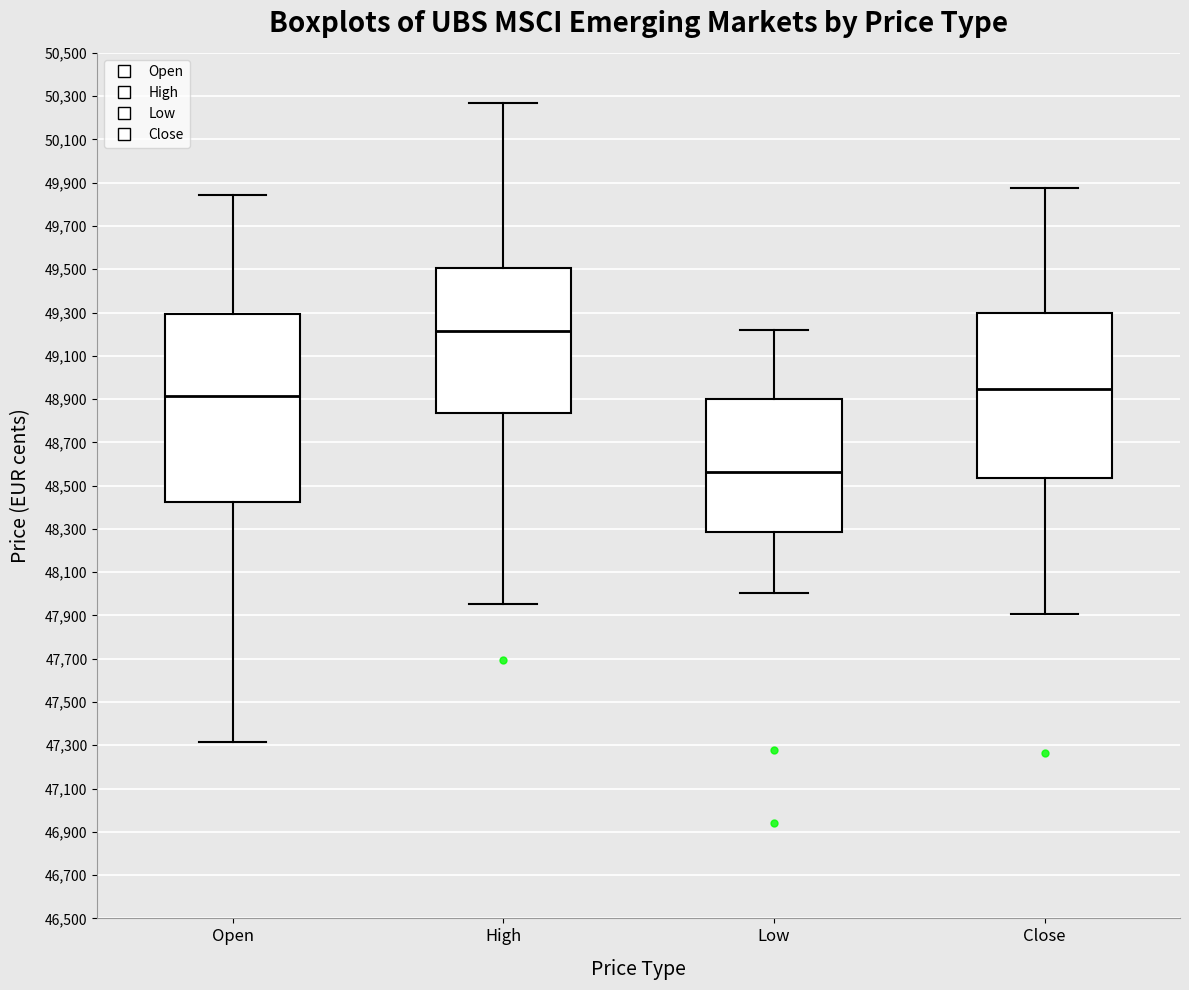

Reading left to right, read every box against the y-axis: the position of its median line, the range the box covers, and the ends of its whiskers. The values are not printed on the chart, so give them approximately, as read against the axis.

Open: median 48920, box 48420 to 49300, whiskers 47320 to 49840
High: median 49220, box 48840 to 49500, whiskers 47960 to 50260
Low: median 48560, box 48280 to 48900, whiskers 48000 to 49220
Close: median 48940, box 48540 to 49300, whiskers 47900 to 49880